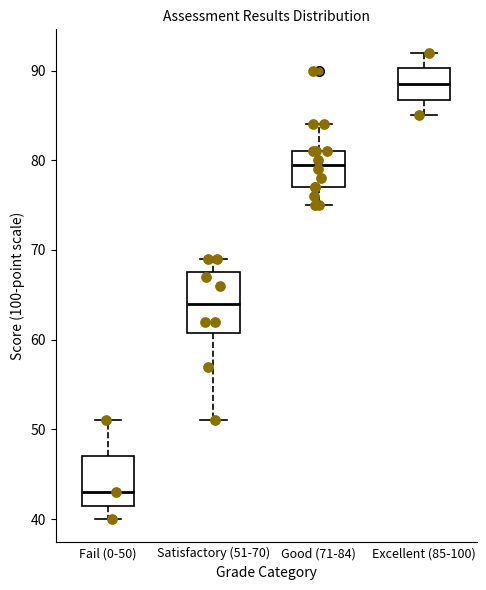

Comparing the boxes themselves (not the whiskers), which one is the tallest?

Satisfactory (51-70)